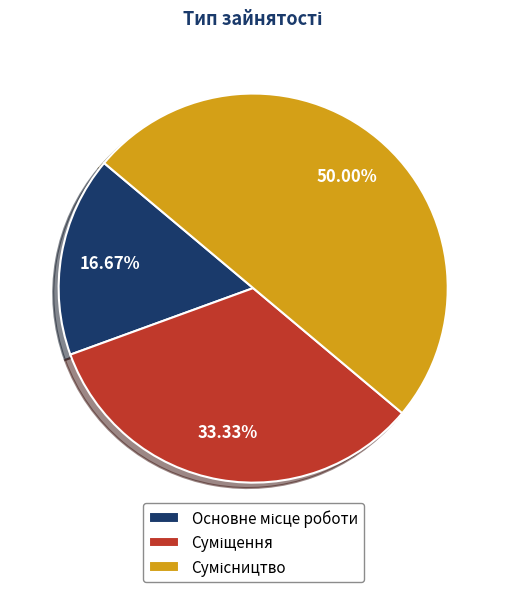

To the nearest percent, what portion does Сумісництво represent?

50%